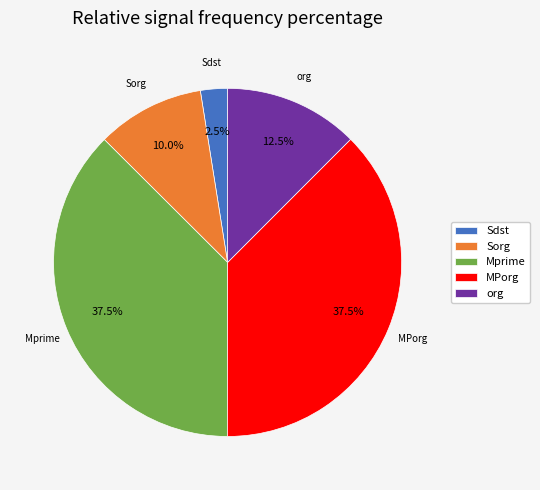

Which category has the smallest portion of the pie?

Sdst